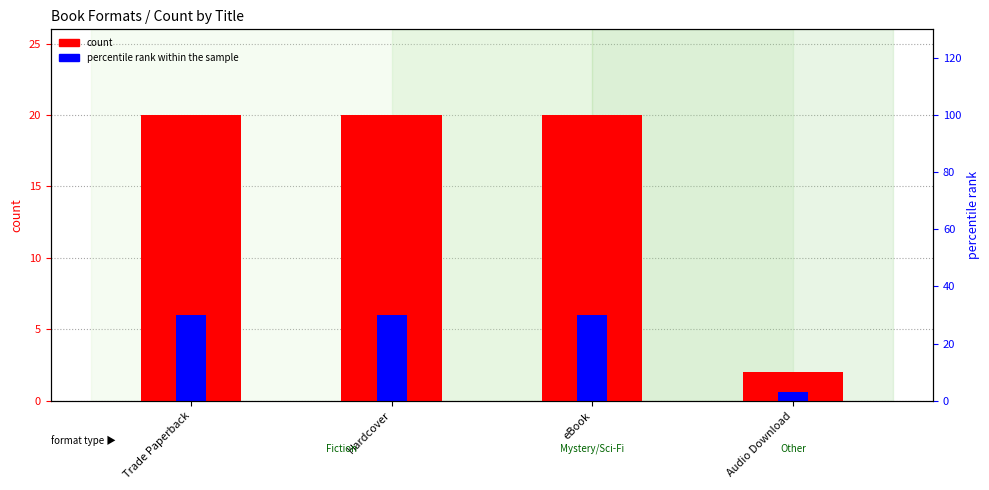

How many distinct data groups are displayed?

2